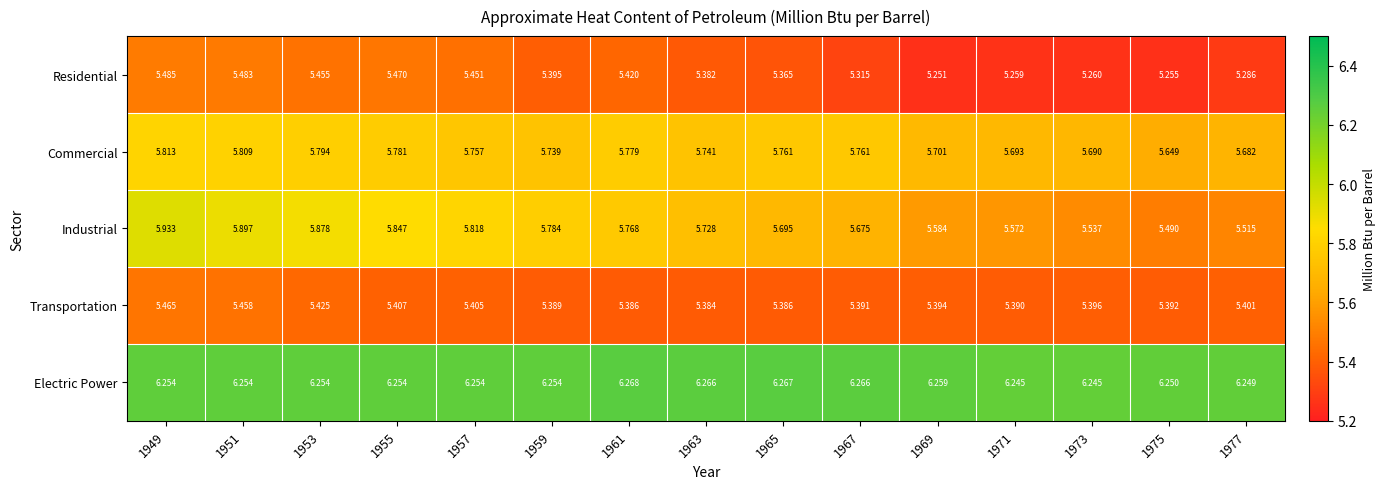

Between 1953 and 1977, which series saw the biggest shift?

Industrial